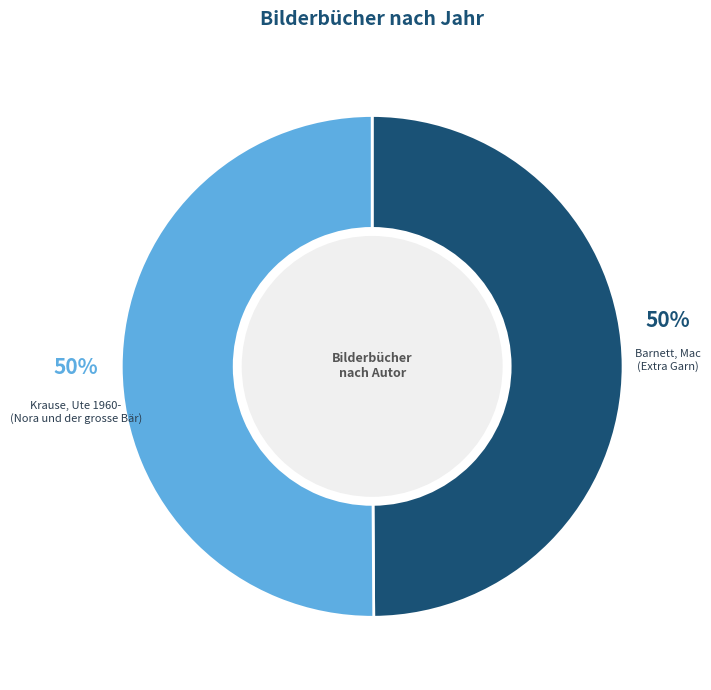

True or false: Krause, Ute 1960- (Nora und der grosse Bär) accounts for 57% of the total.

False